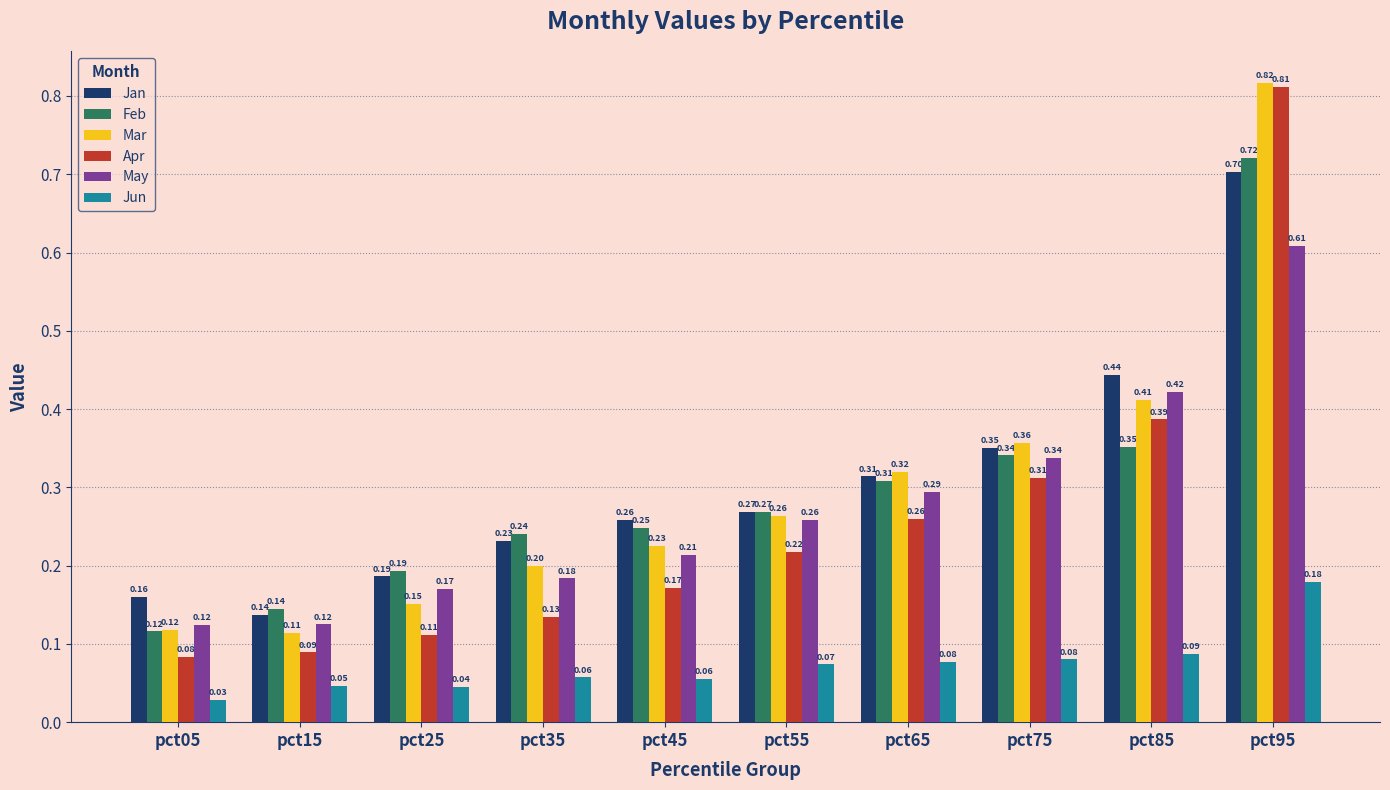

At pct45, list the series in order from smallest to largest.

Jun, Apr, May, Mar, Feb, Jan